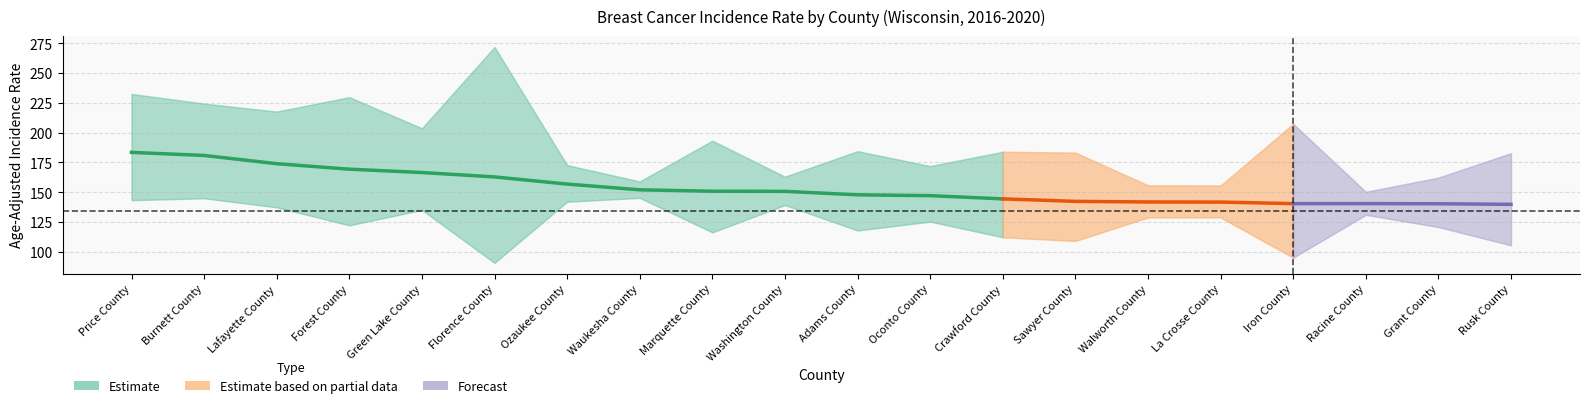

True or false: Trend Lower and Trend Upper intersect in this chart.

False